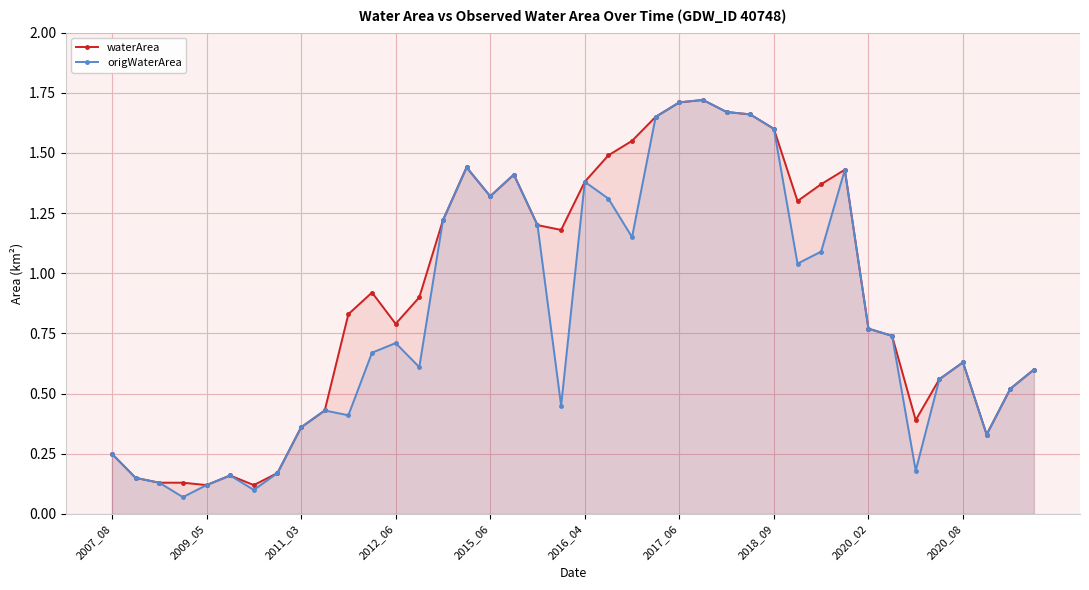

Rank the series at 26 from lowest to highest value.

waterArea, origWaterArea